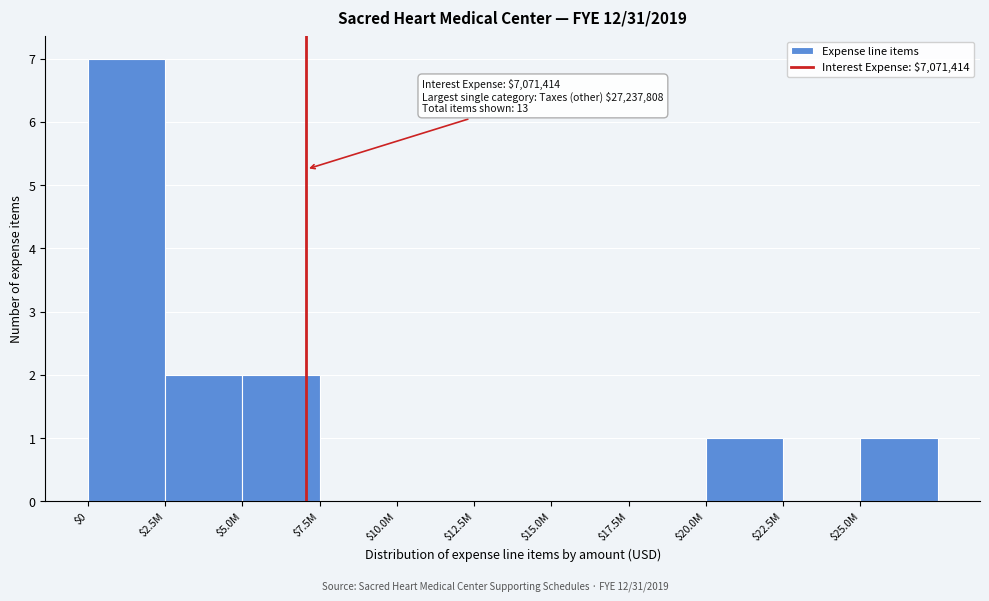

What is the sum of all values?

13